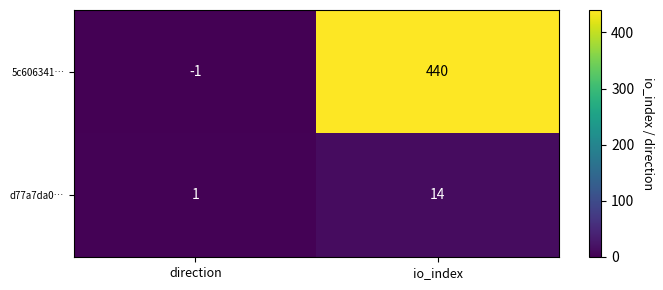

What is the total value across all series at io_index?

454